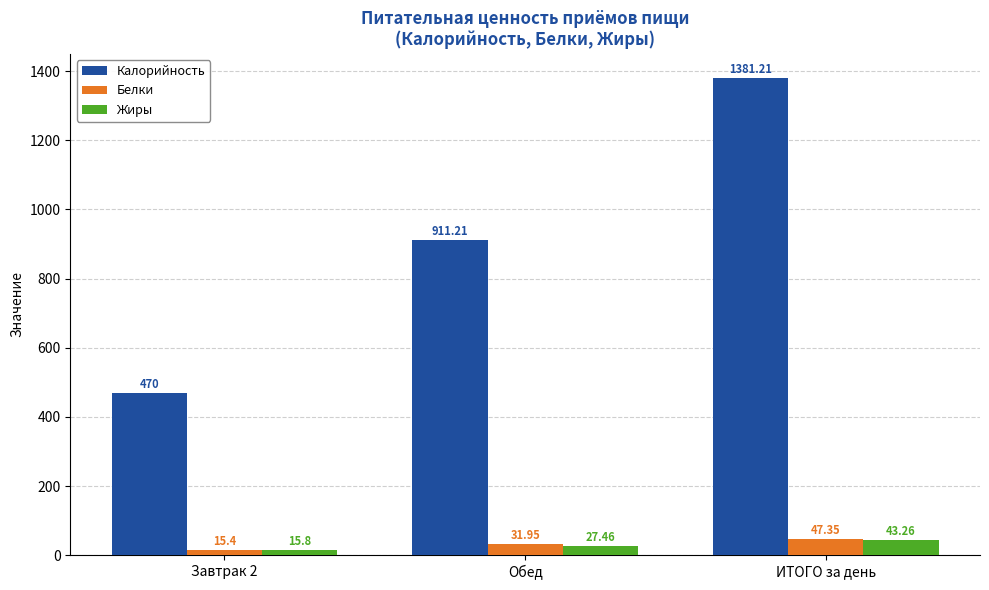

Is it true that Калорийность equals 697.8 at Завтрак 2?

False